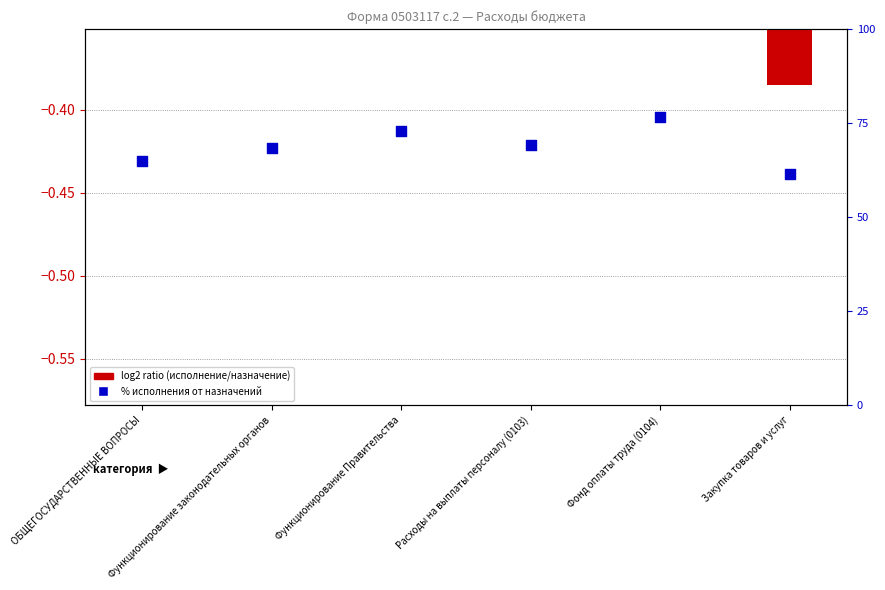

At which category is the sum across all series the highest?

Фонд оплаты труда (0104)